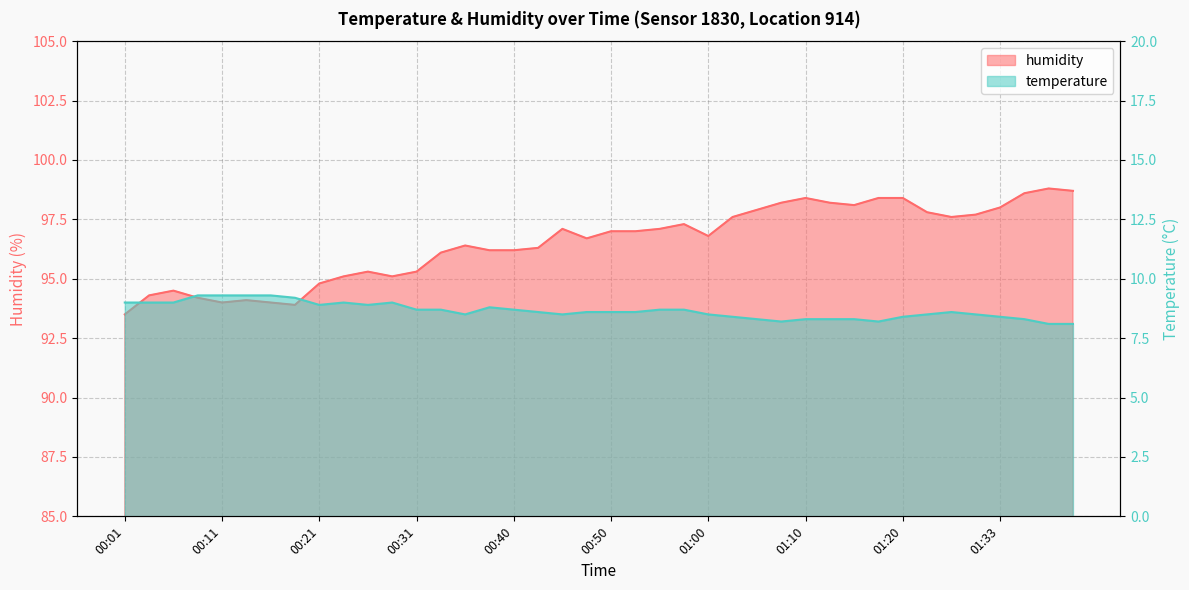

In humidity, how many points are lower than both neighbors (excluding endpoints)?

7